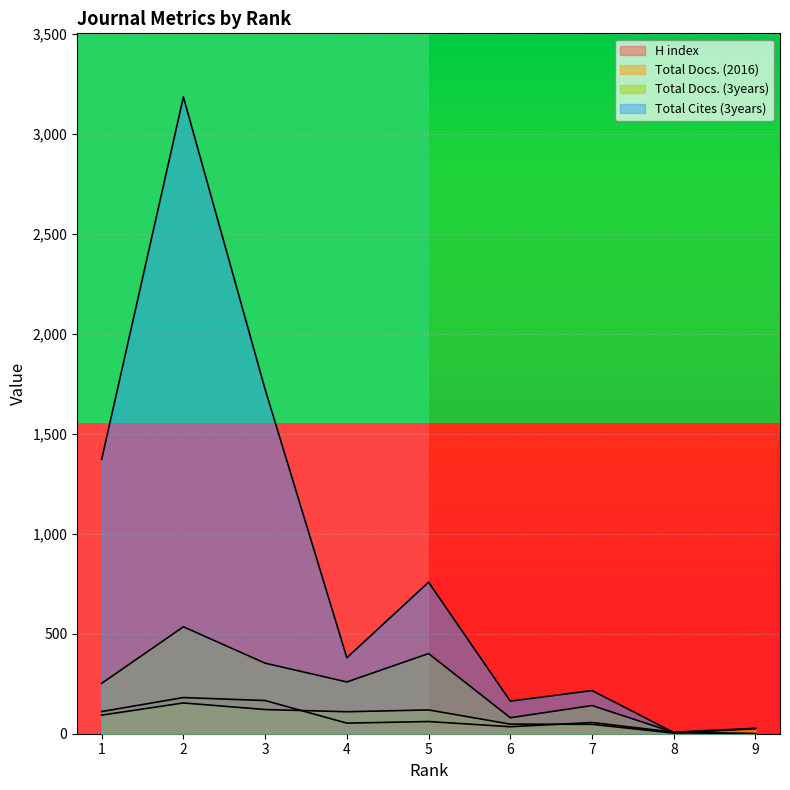

What is the average value of the Total Docs. (3years) series?

225